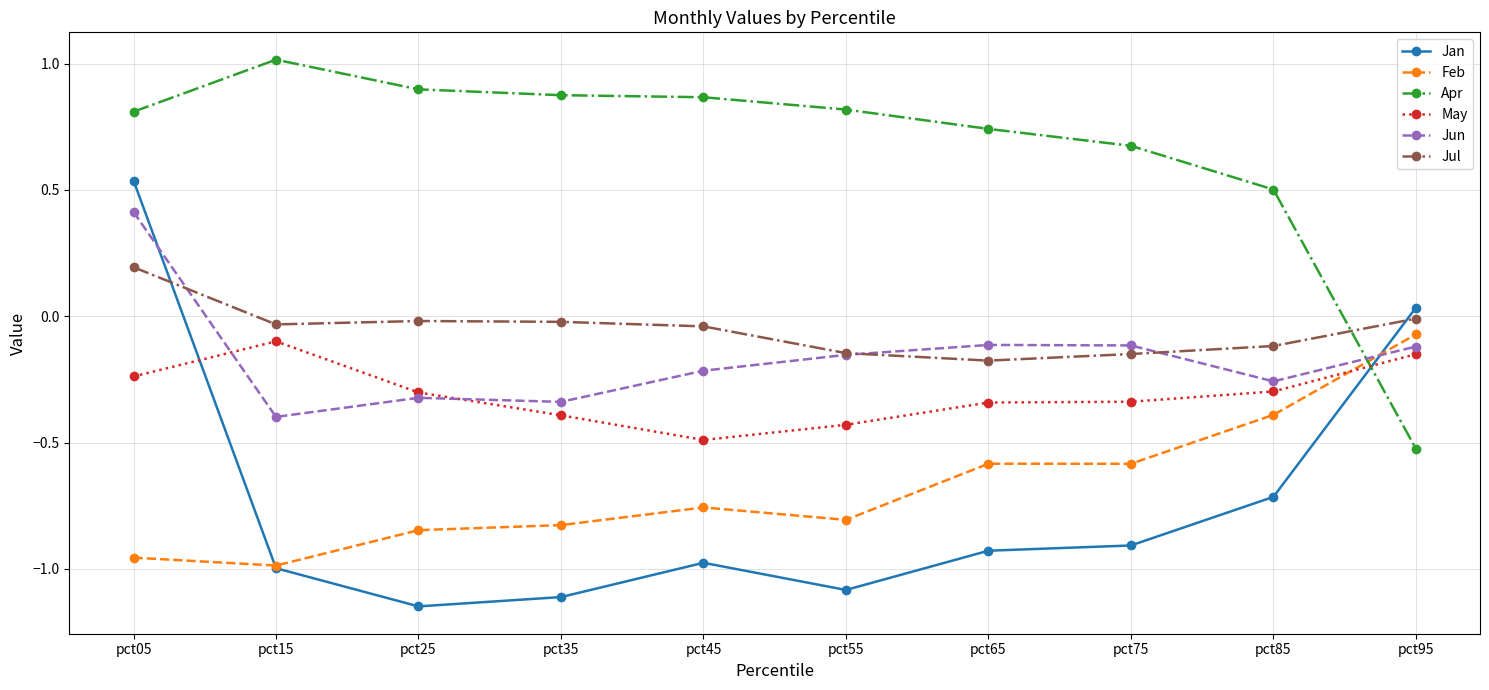

Is this an area chart (filled region under the line)?

No